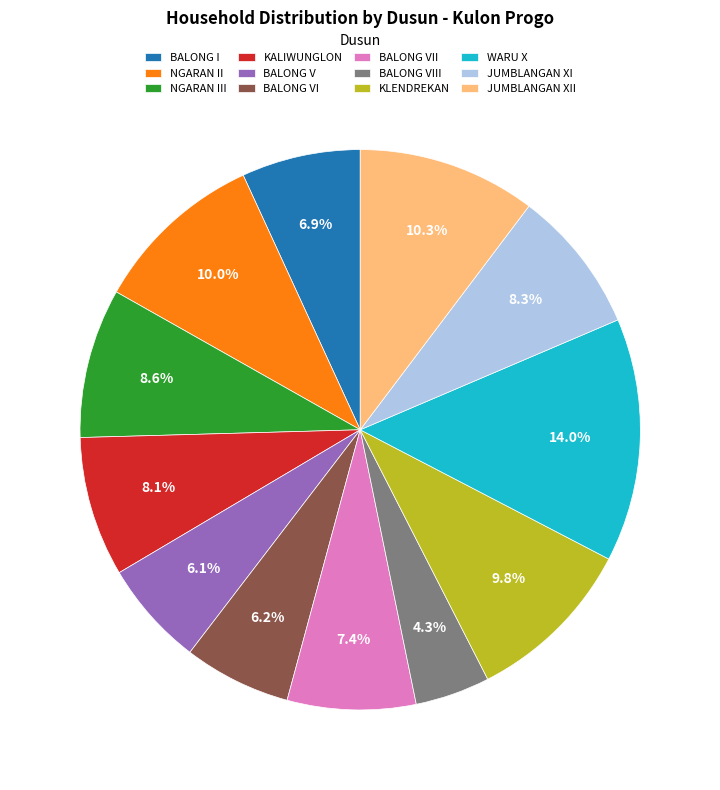

Is it true that NGARAN II is 3% of the pie?

False